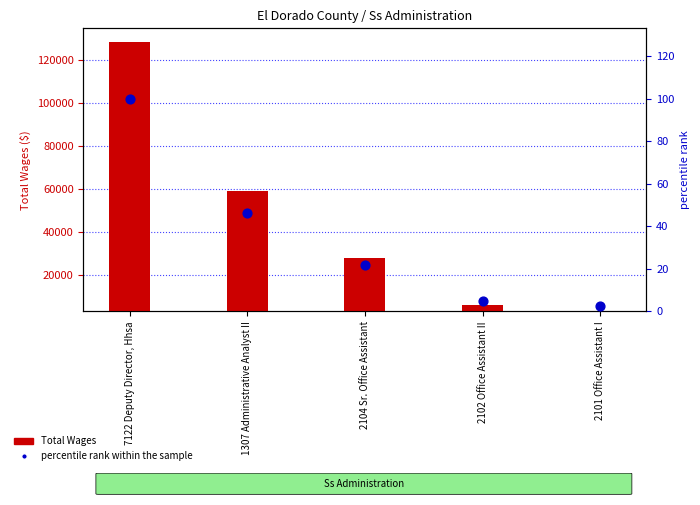

At how many categories does at least one series exceed 101023?

1